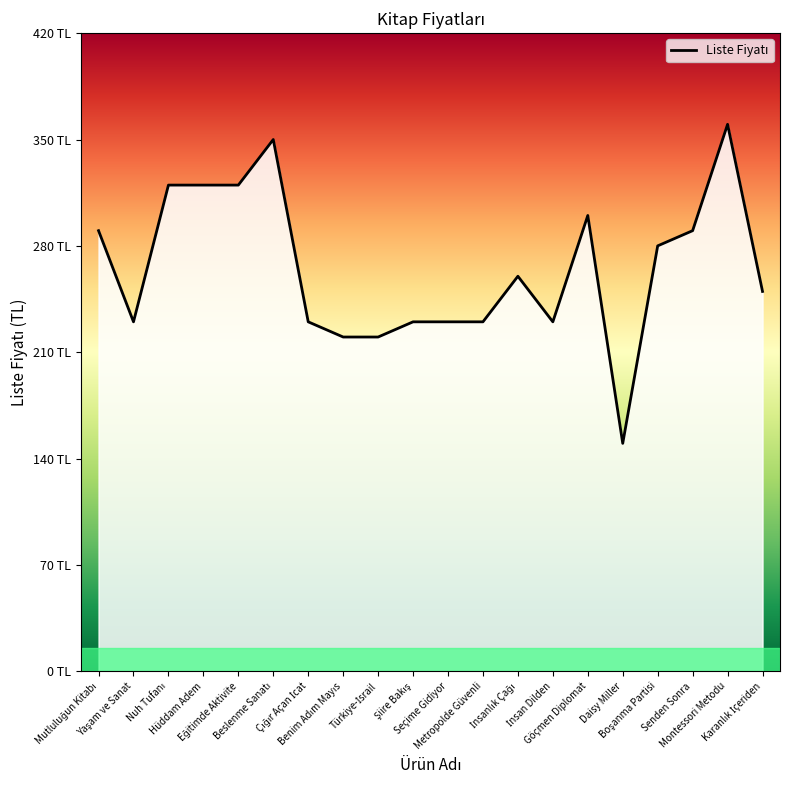

What is the label of the 12th point from the left?

Metropolde Güvenli